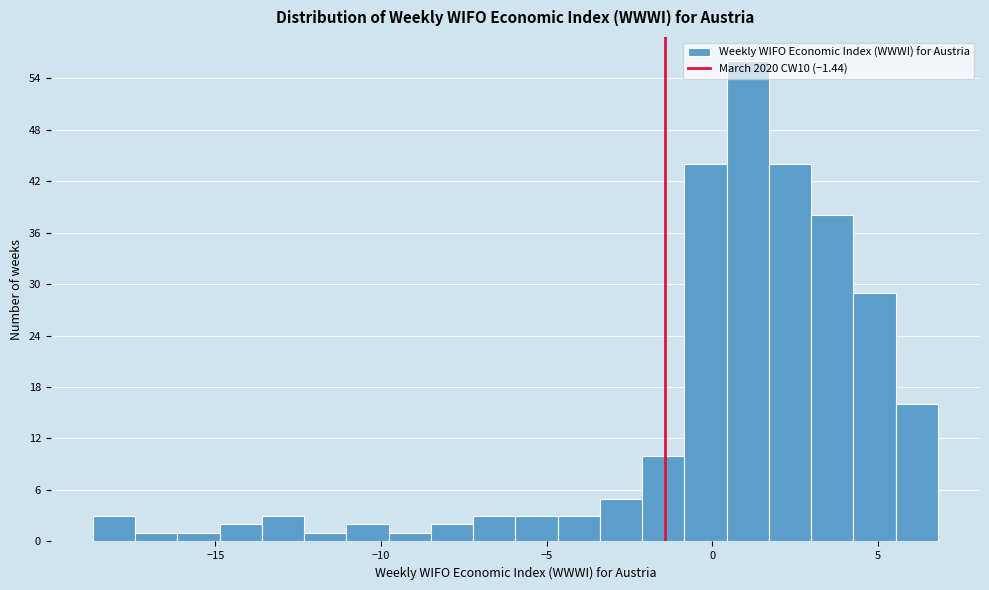

Read against the x-axis, roughly where is the centre of the tallest bar?

1.0